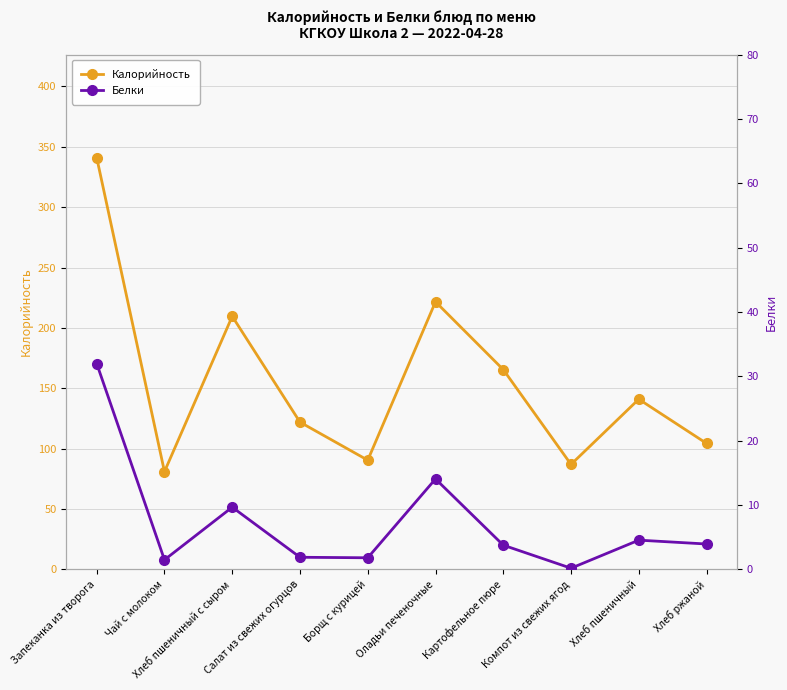

At which label does Калорийность reach its peak?

Запеканка из творога